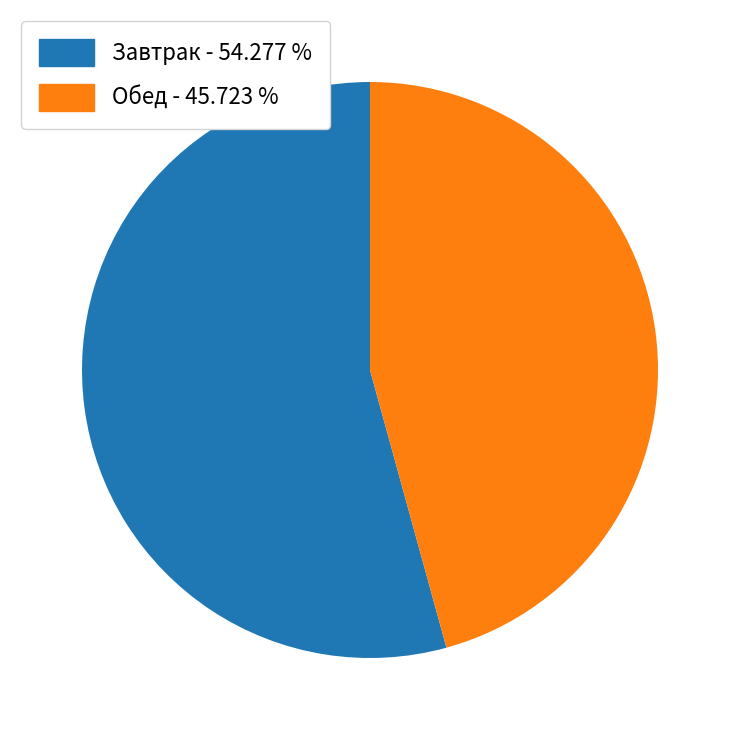

Is there a majority slice in this chart?

Yes